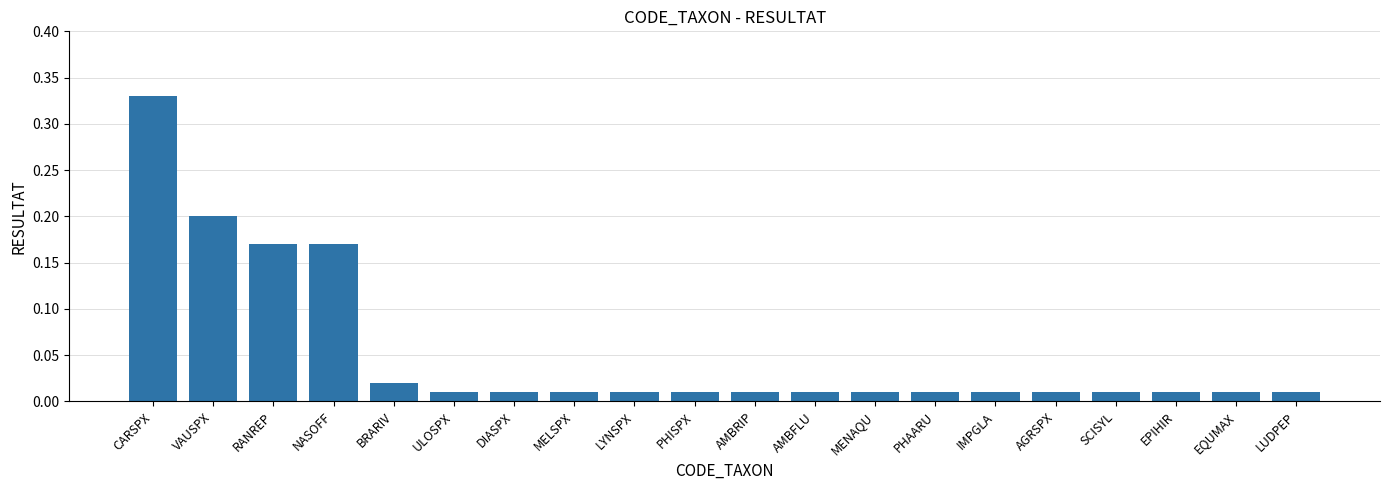

Does the chart contain any negative values?

No